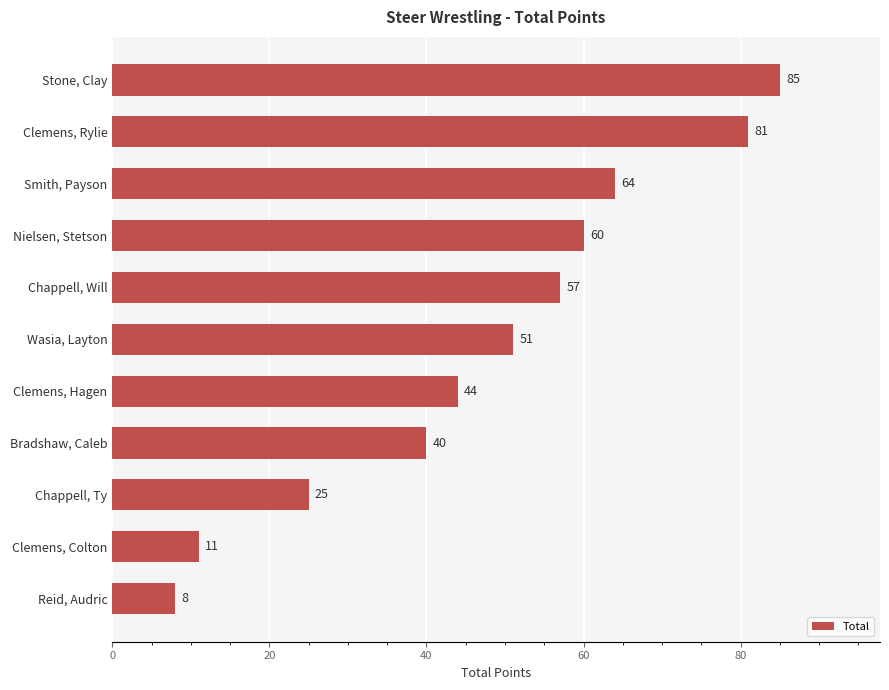

How many series are shown in this chart?

1